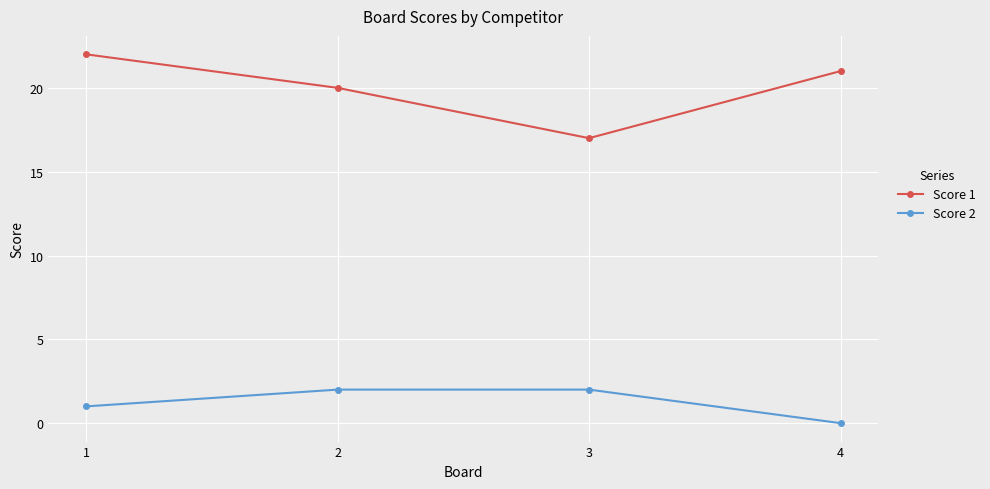

What is the difference between the second highest and minimum values in the Score 1 series?

4